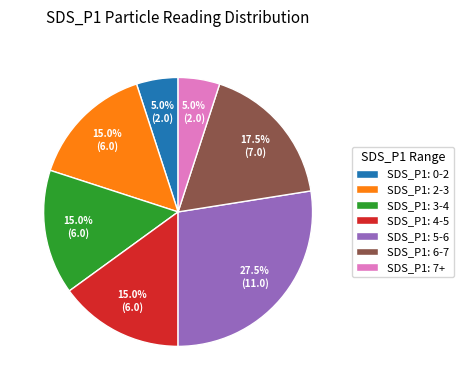

Do SDS_P1: 0-2 and SDS_P1: 5-6 together represent more than half of the pie?

No